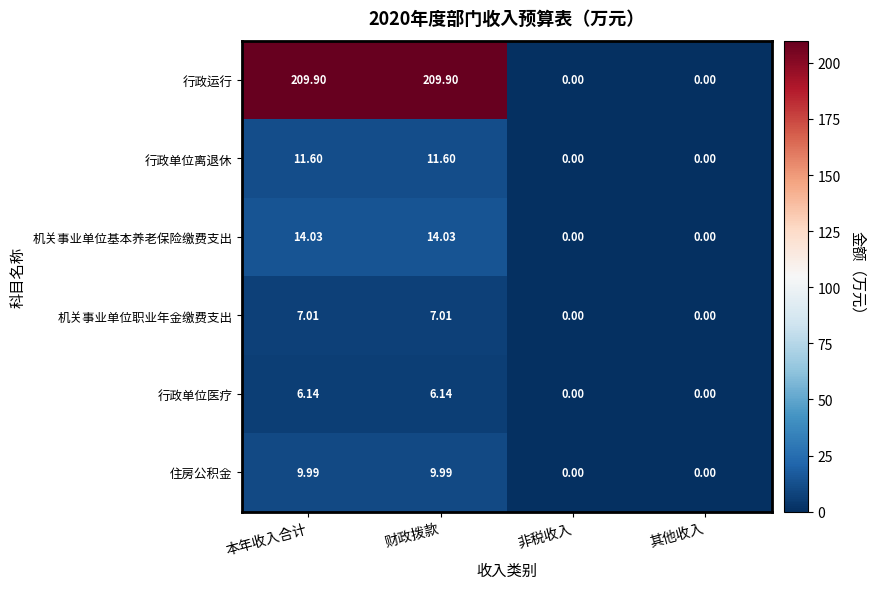

List the series in order of their peak value, lowest first.

行政单位医疗, 机关事业单位职业年金缴费支出, 住房公积金, 行政单位离退休, 机关事业单位基本养老保险缴费支出, 行政运行